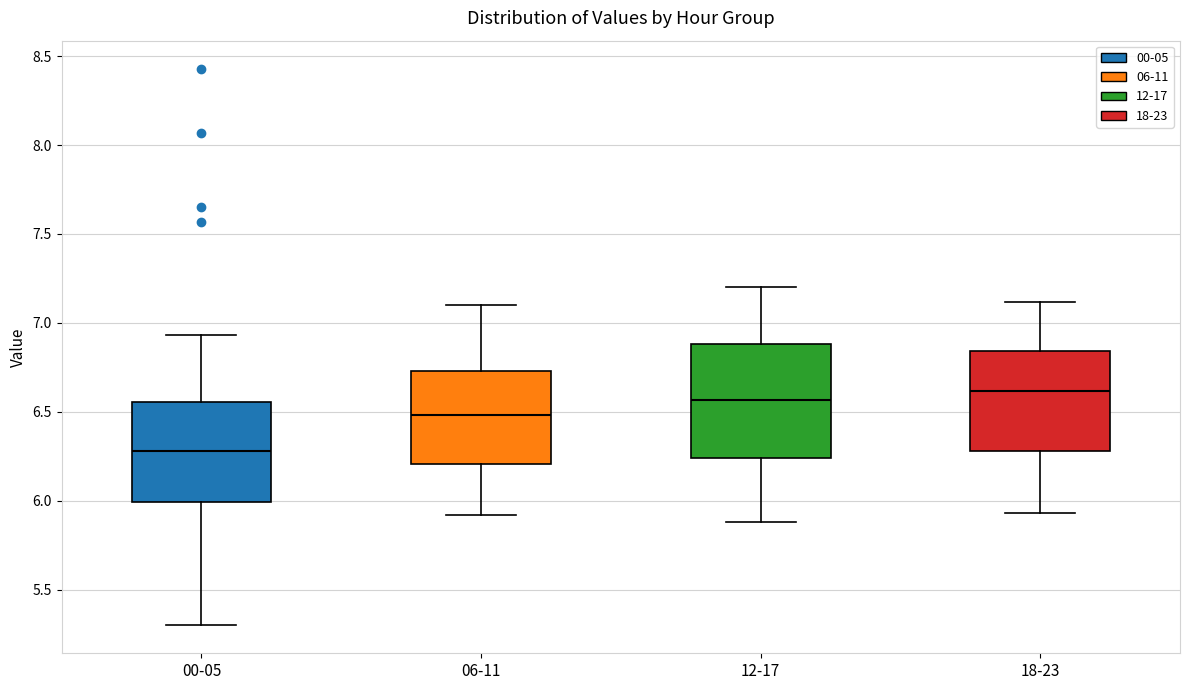

Reading left to right, read every box against the y-axis: the position of its median line, the range the box covers, and the ends of its whiskers. The values are not printed on the chart, so give them approximately, as read against the axis.

00-05: median 6.30, box 6.00 to 6.55, whiskers 5.30 to 6.95
06-11: median 6.50, box 6.20 to 6.75, whiskers 5.90 to 7.10
12-17: median 6.55, box 6.25 to 6.90, whiskers 5.90 to 7.20
18-23: median 6.60, box 6.30 to 6.85, whiskers 5.95 to 7.10